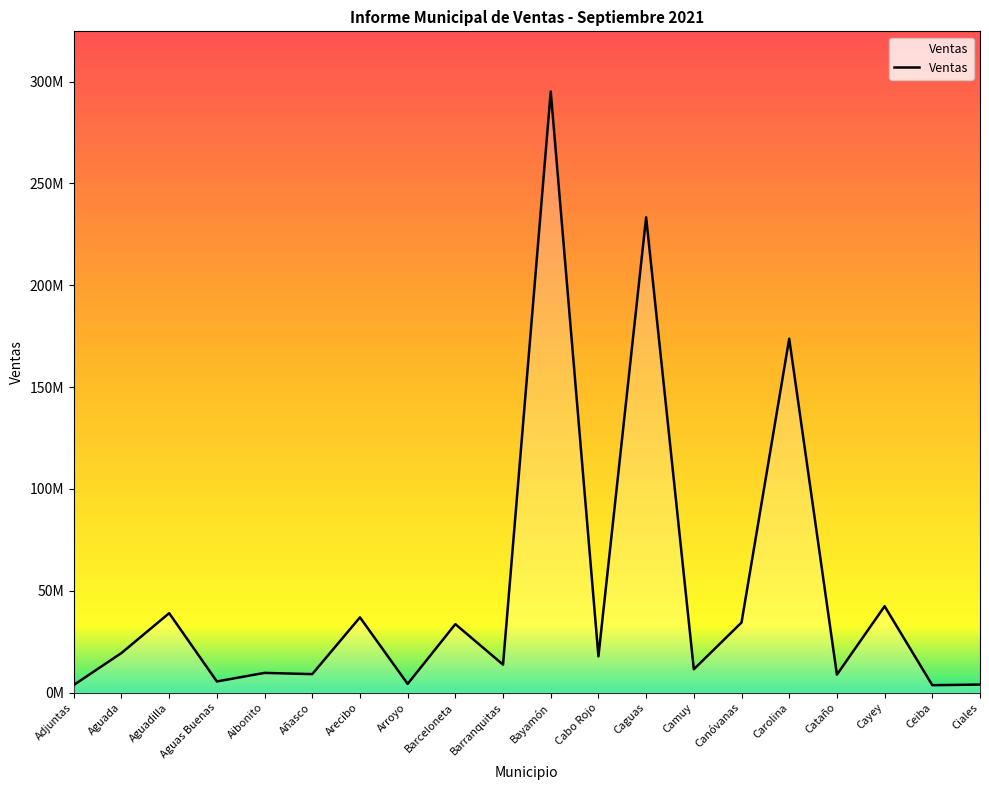

Does the chart have visible grid lines?

No